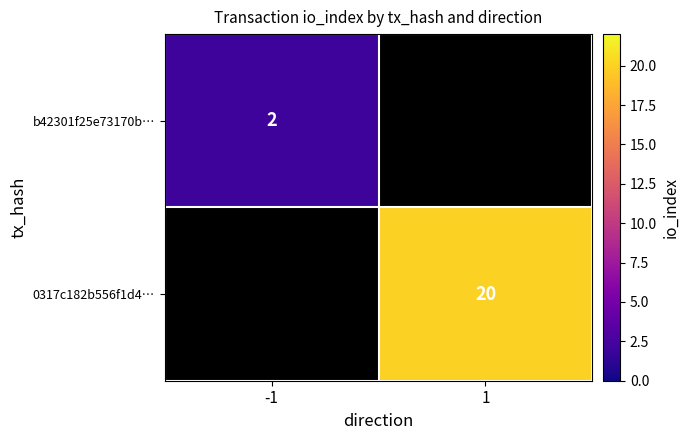

The b42301f25e73170b… series shows 2 at -1. True or false?

True